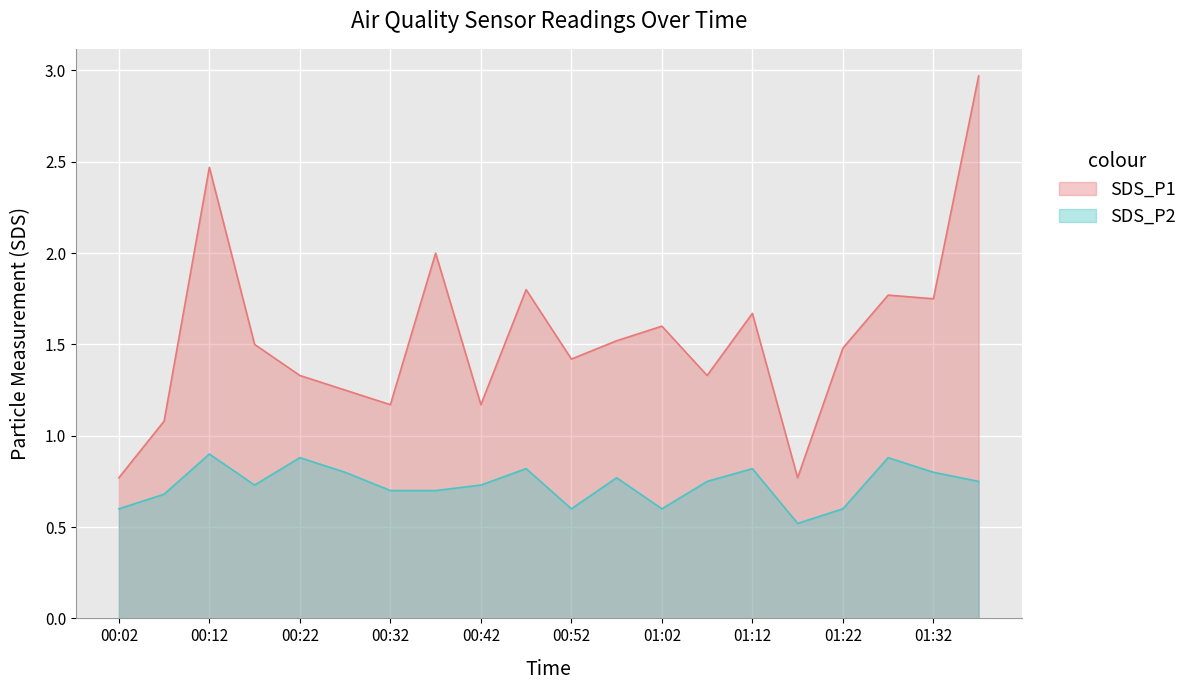

What is the smallest value displayed?

0.5